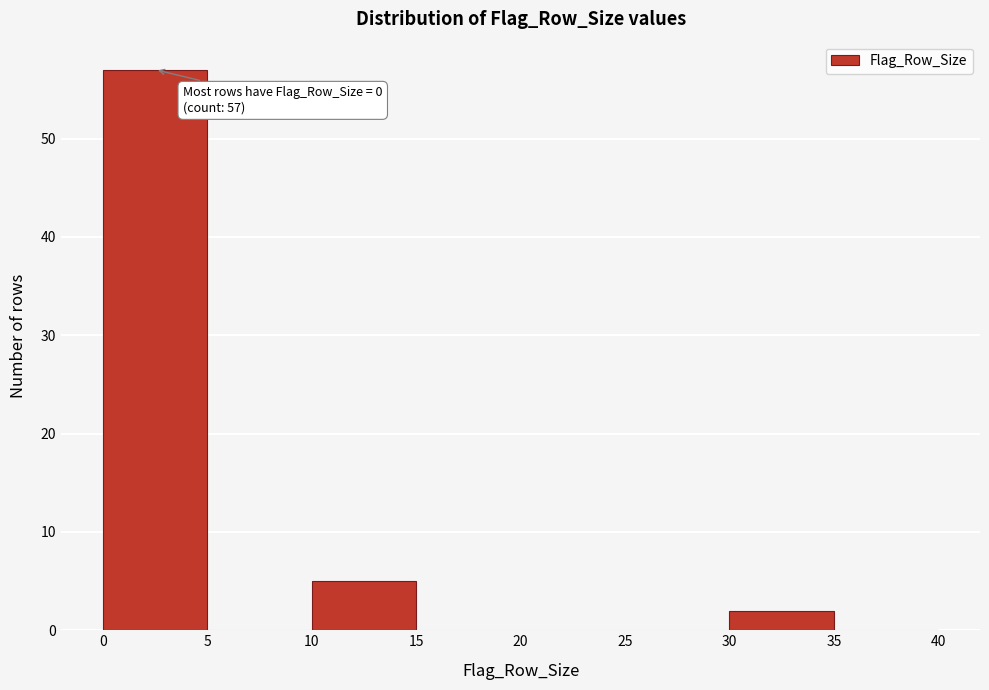

Which range on the x-axis has the tallest bar?

0 to 5